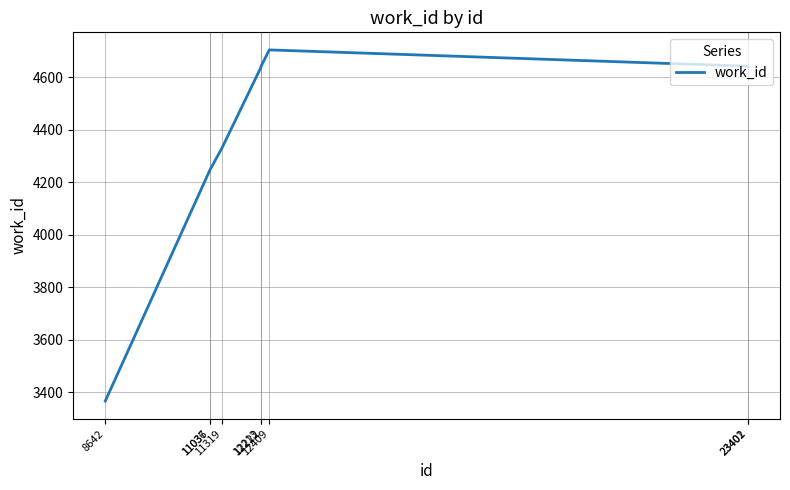

Which label corresponds to the smallest value in the chart?

8642